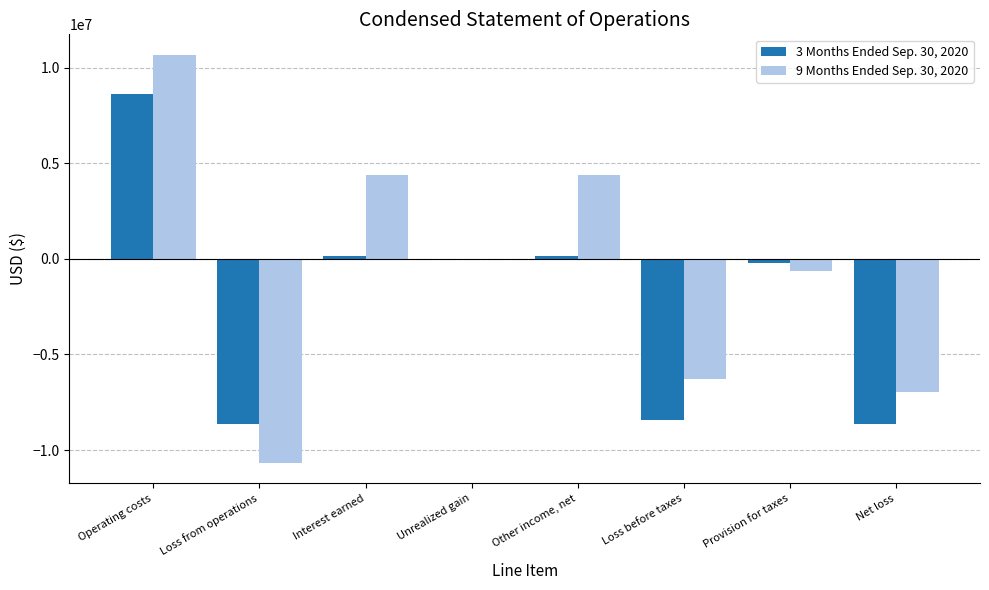

Which series changed the most between Unrealized gain and Net loss?

3 Months Ended Sep. 30, 2020